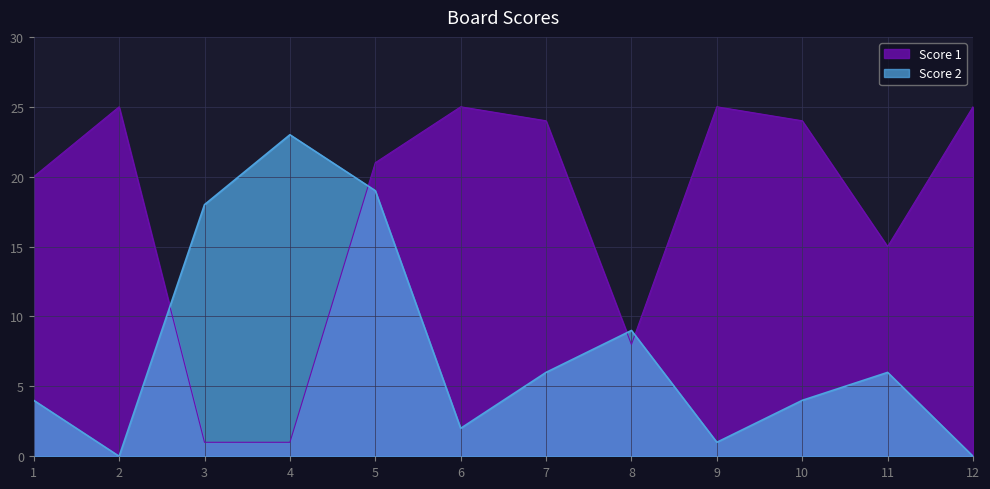

How many interior local peaks does the Score 2 series have?

3